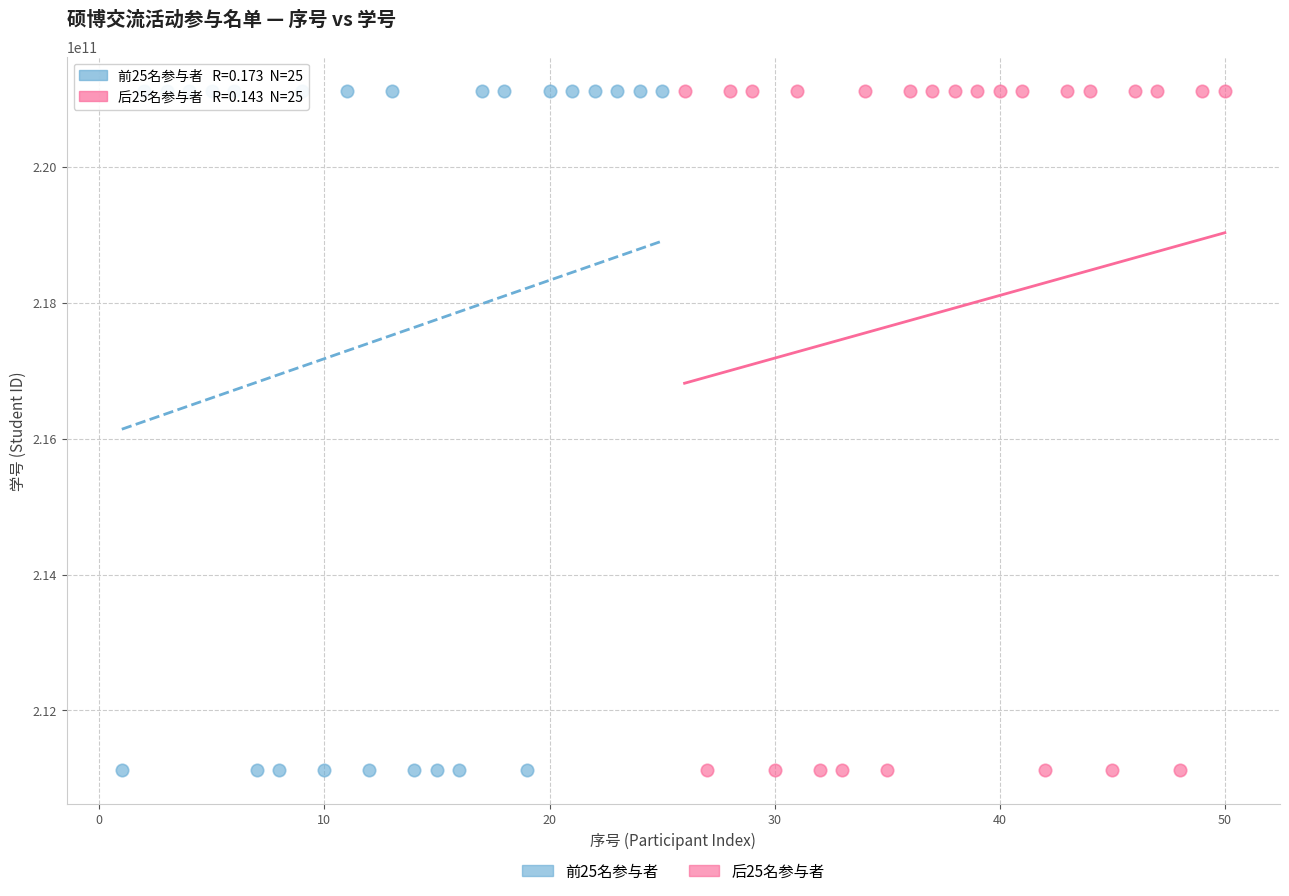

Which series has the widest spread of Y values?

后25名参与者